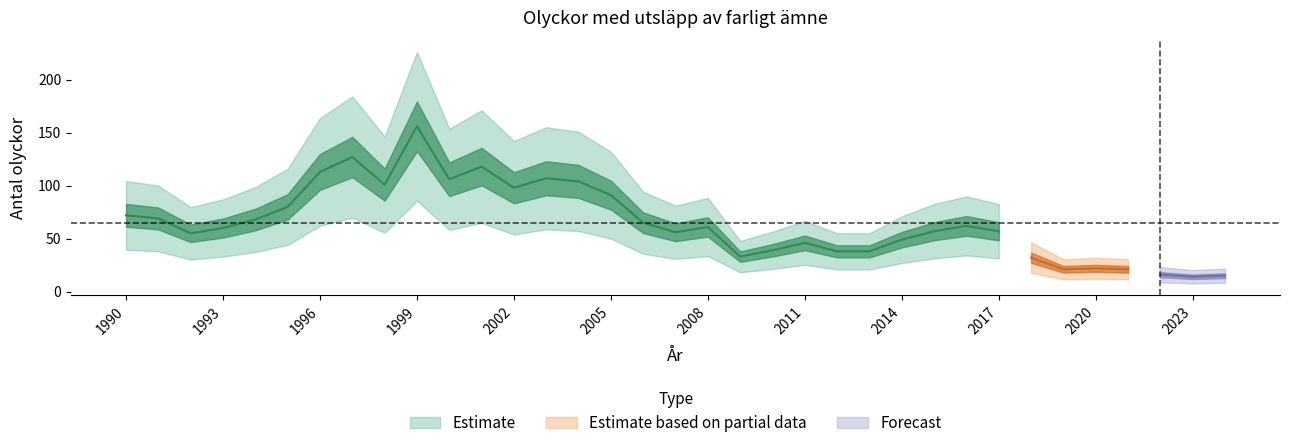

What is the sum of the values at 2011 and 2008?

107